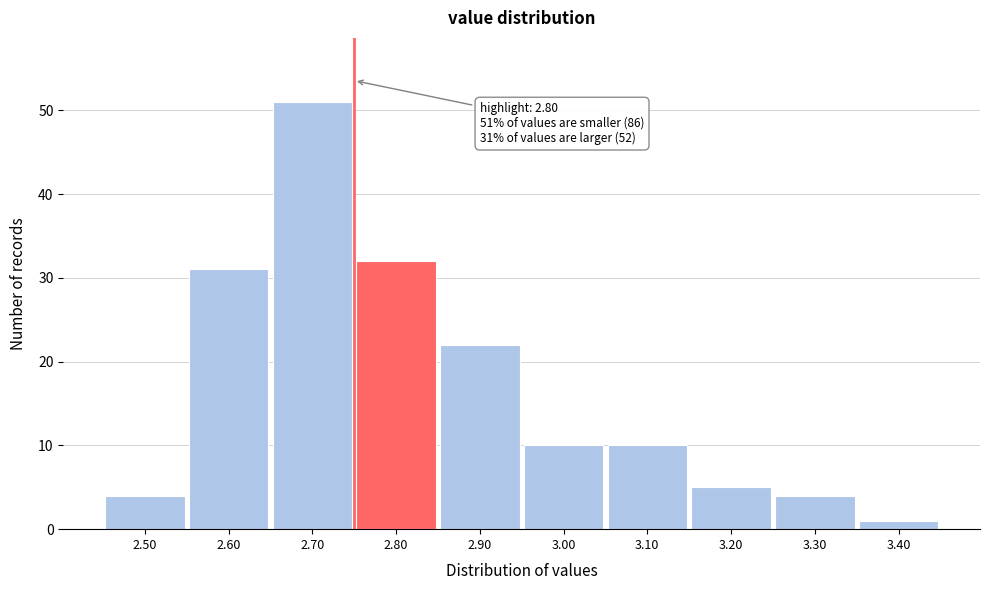

Reading left to right, what are all the values shown in this chart?

4	31	51	32	22	10	10	5	4	1